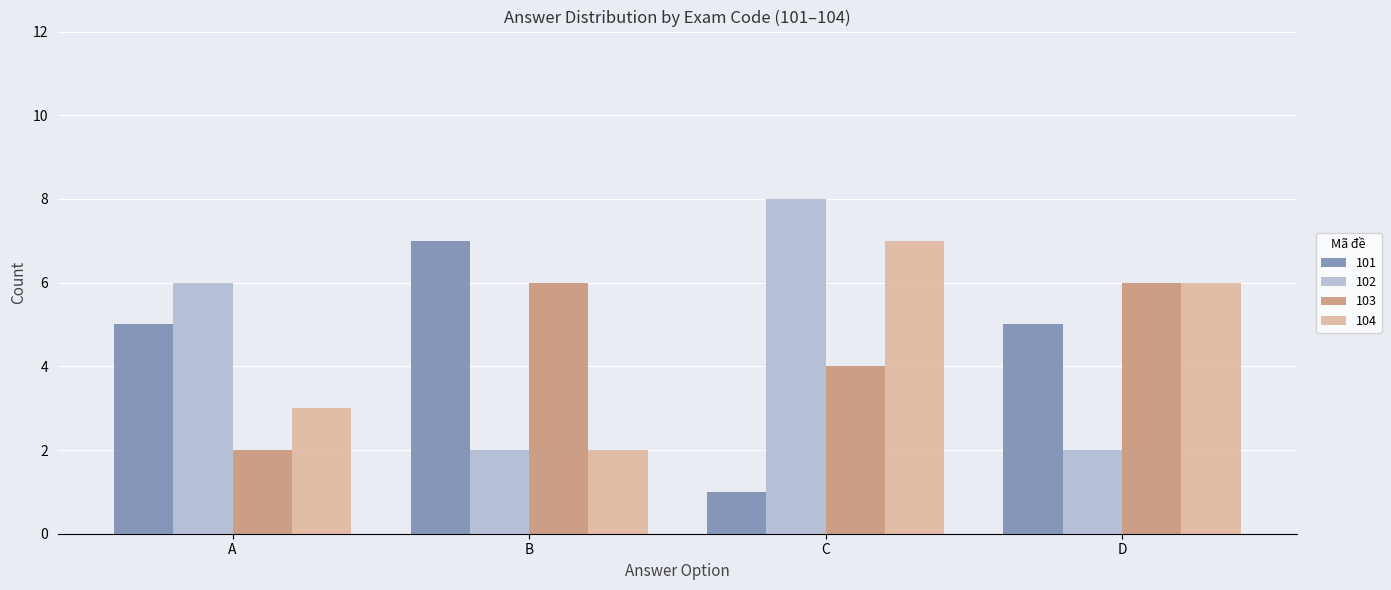

What is the lowest value of the 102 series?

2